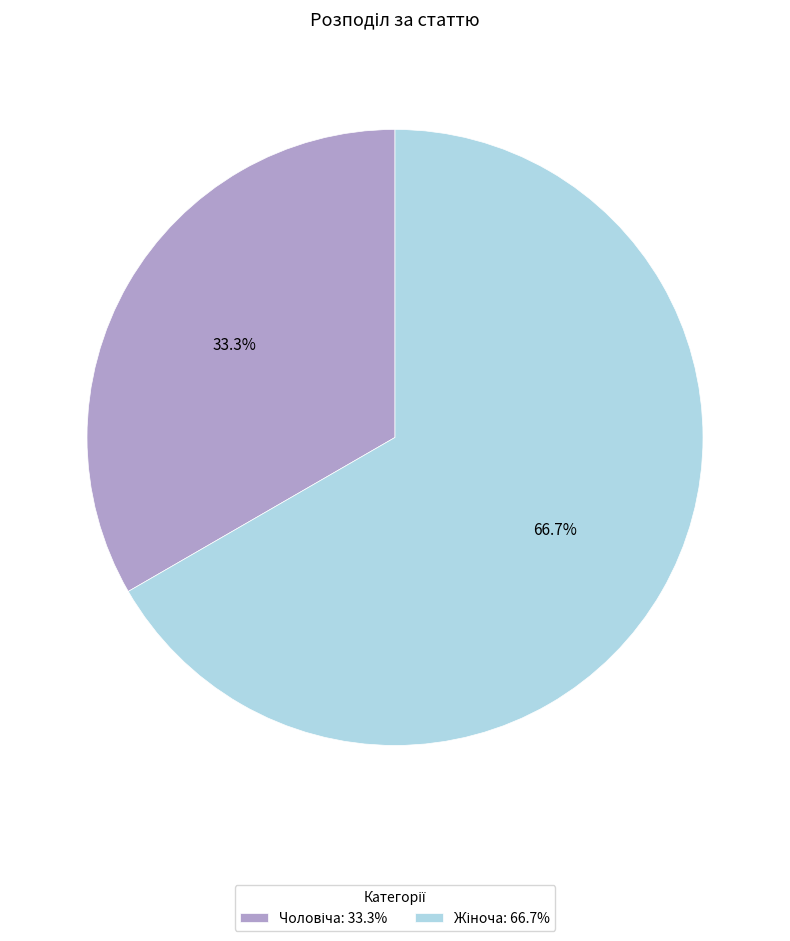

Is there any slice that represents more than half of the pie?

Yes